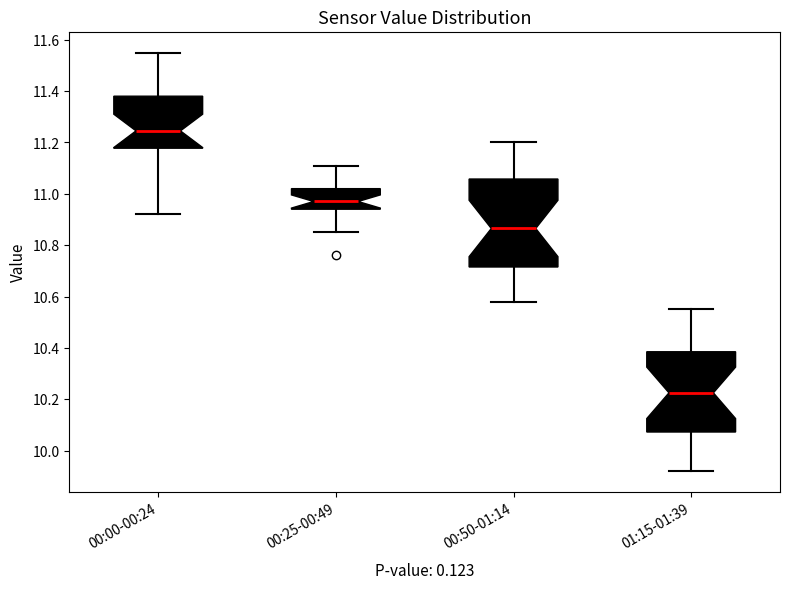

Reading left to right, transcribe this box plot: for each box, give where its median line is, the range the box spans, and where its two whiskers end, as read against the y-axis. The values are not printed on the chart, so give them approximately, as read against the axis.

00:00-00:24: median 11.24, box 11.18 to 11.38, whiskers 10.92 to 11.56
00:25-00:49: median 10.98, box 10.94 to 11.02, whiskers 10.86 to 11.12
00:50-01:14: median 10.86, box 10.72 to 11.06, whiskers 10.58 to 11.20
01:15-01:39: median 10.22, box 10.08 to 10.38, whiskers 9.92 to 10.56